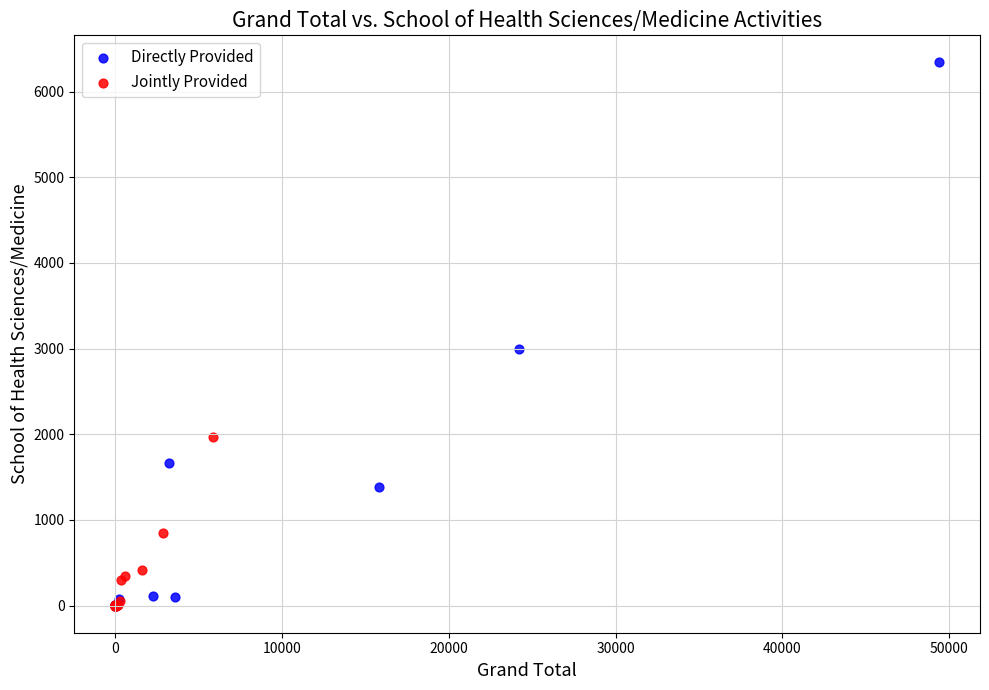

Which series has the widest spread of Y values?

Directly Provided